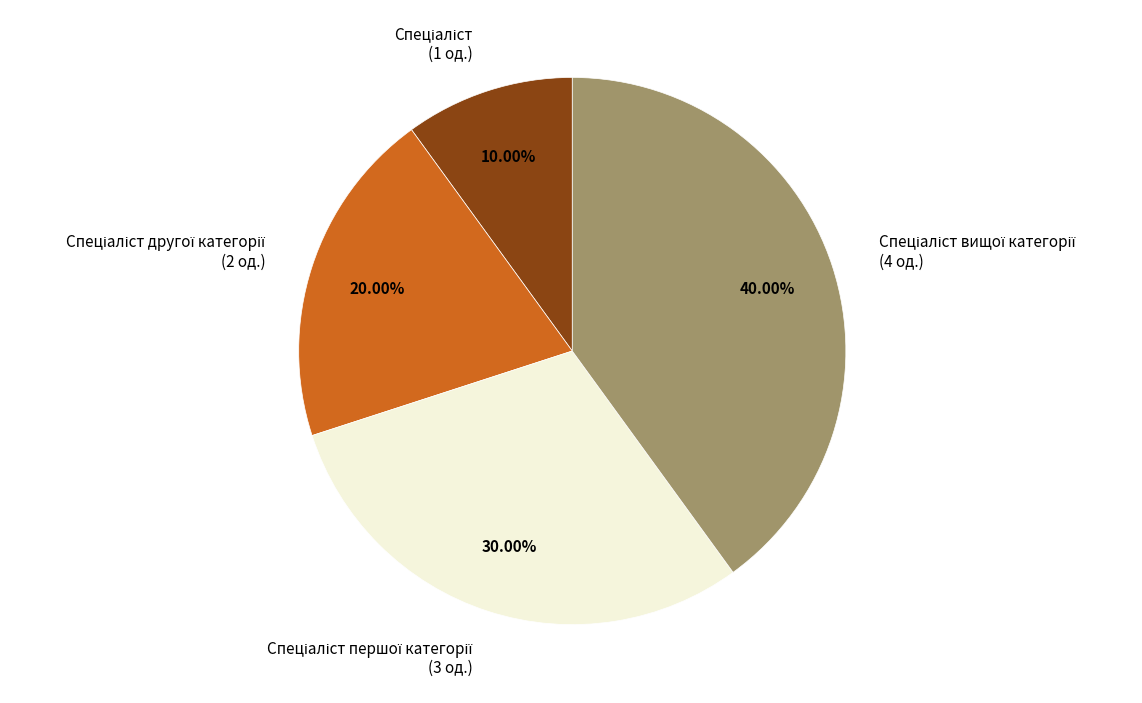

Is there a majority slice in this chart?

No